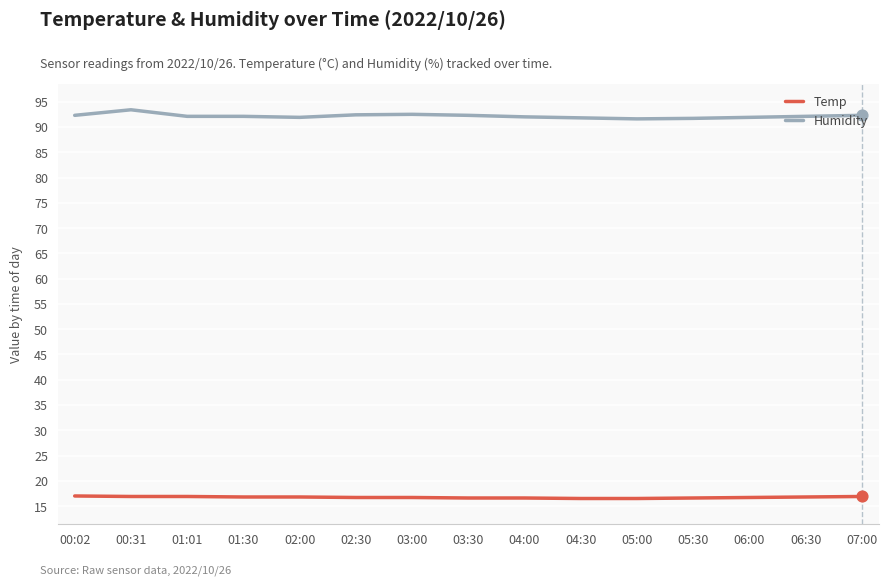

At how many categories does at least one series exceed 21?

15